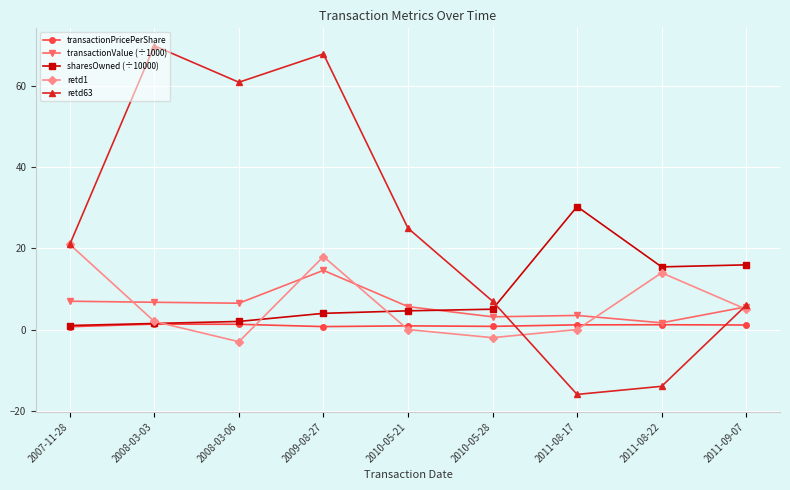

Does the chart display data point markers on the line(s)?

Yes